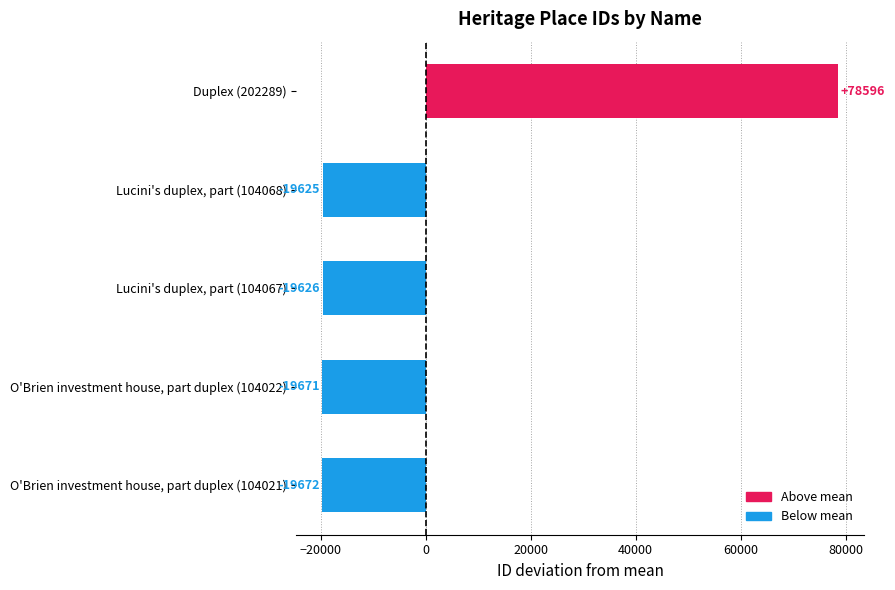

What is the approximate value at O'Brien investment house, part duplex (104022)?

-19671.4